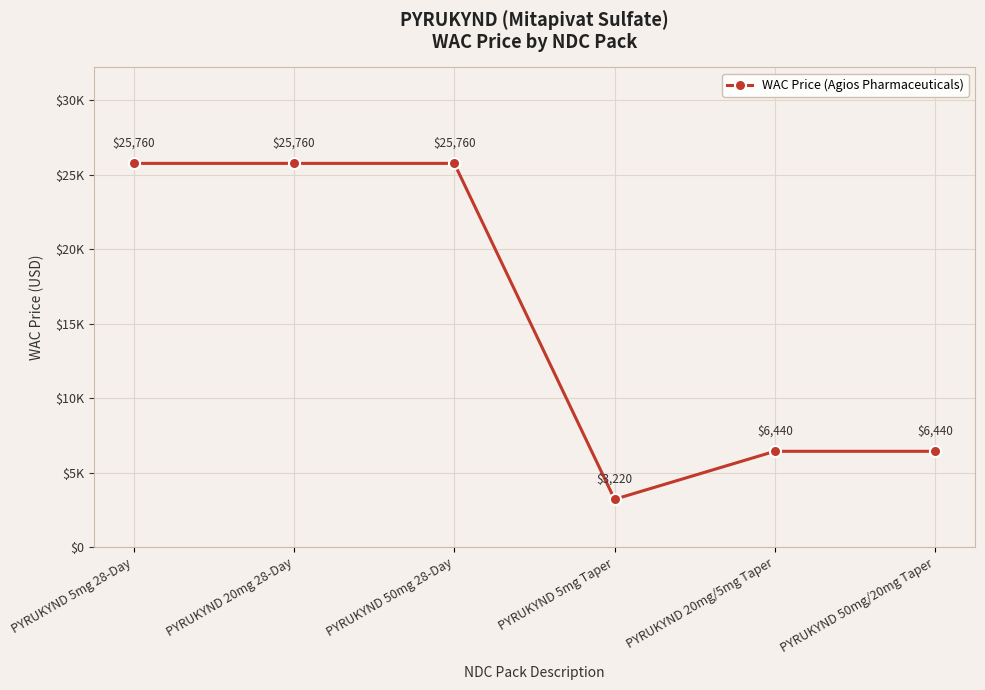

Where is the first local minimum?

PYRUKYND 5mg Taper